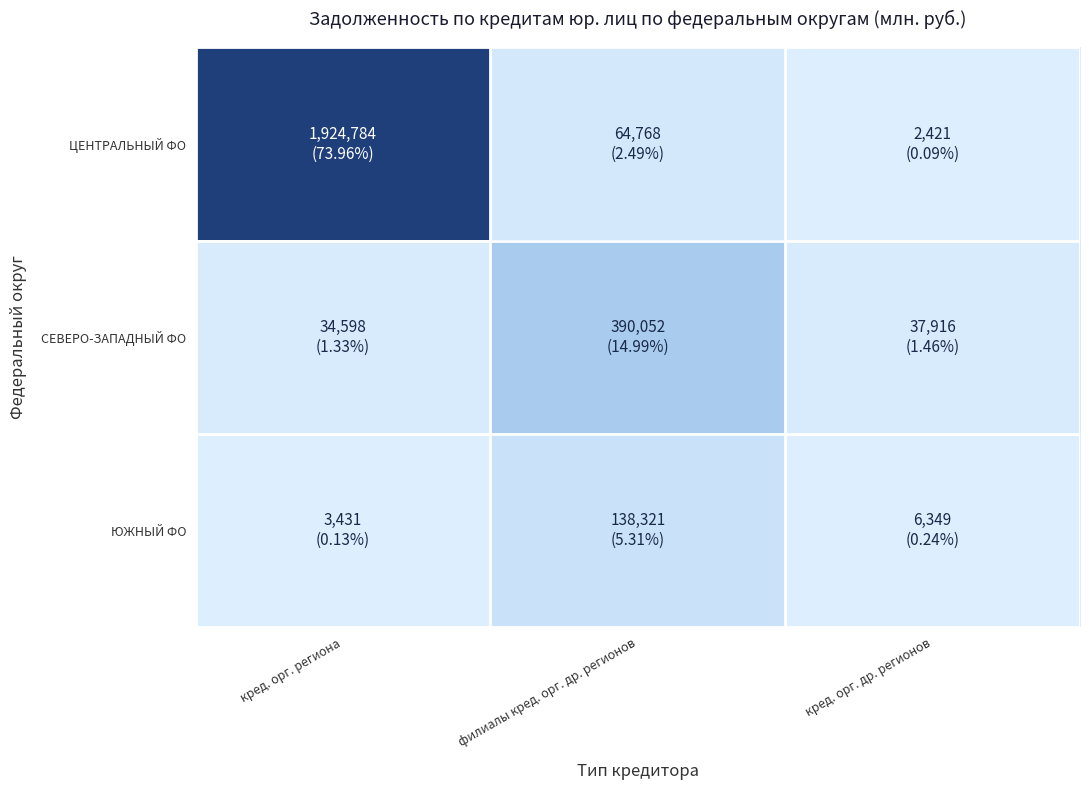

Rank the series by their average value, from lowest to highest.

ЮЖНЫЙ ФО, СЕВЕРО-ЗАПАДНЫЙ ФО, ЦЕНТРАЛЬНЫЙ ФО